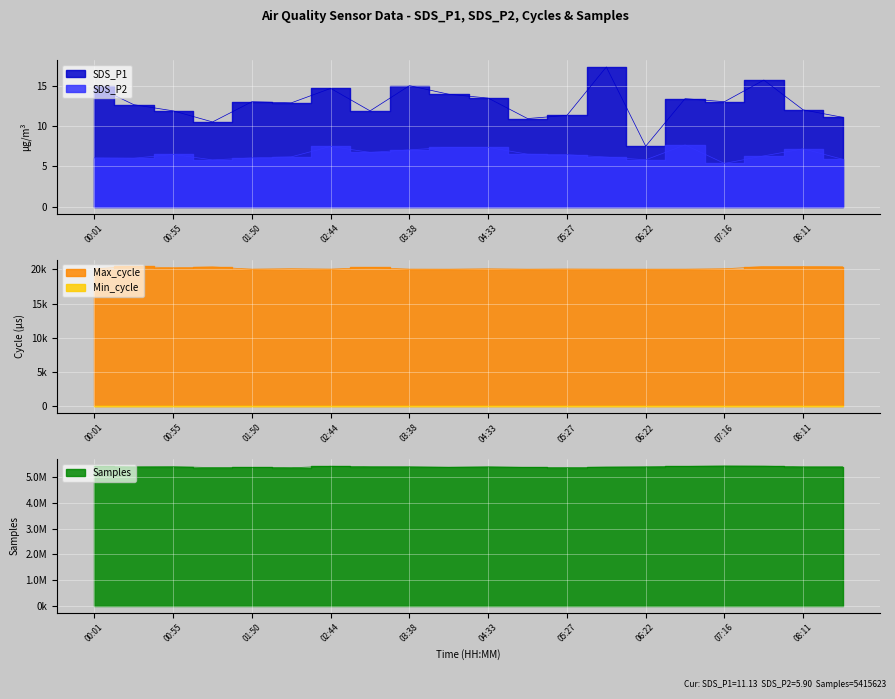

True or false: SDS_P2 and Max_cycle intersect in this chart.

False